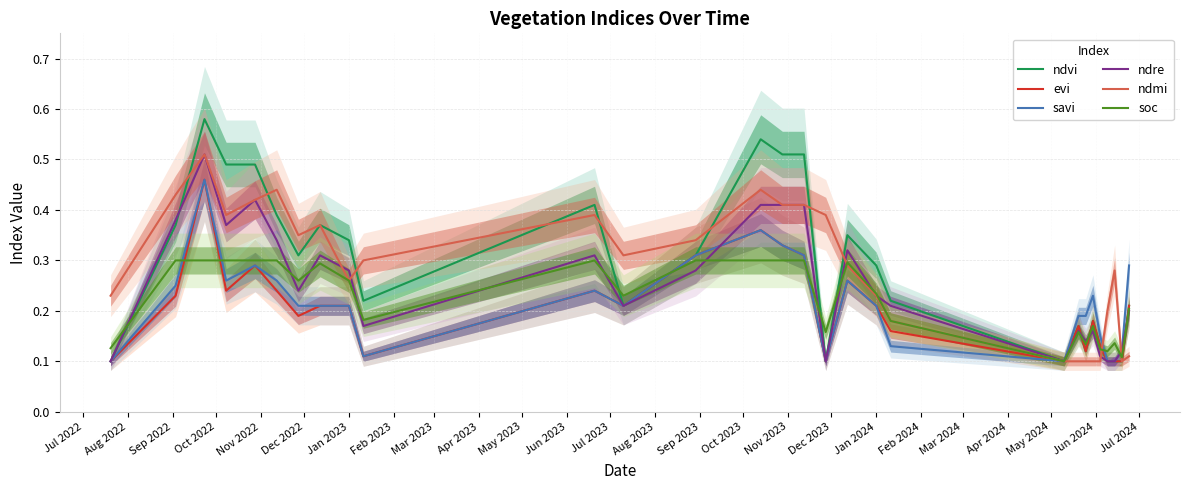

At which category is the sum across all series the highest?

Sep 2022